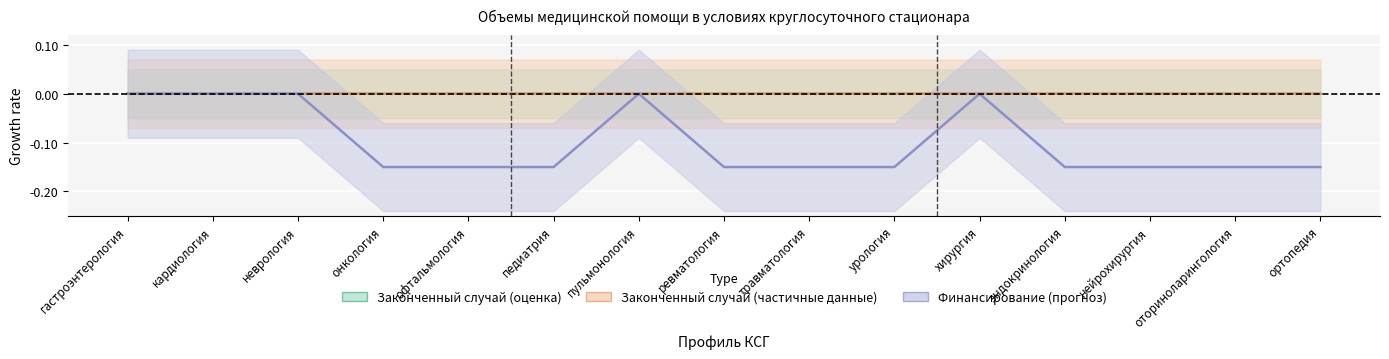

True or false: Законченный случай (оценка) and Финансирование (прогноз) cross at least once.

False